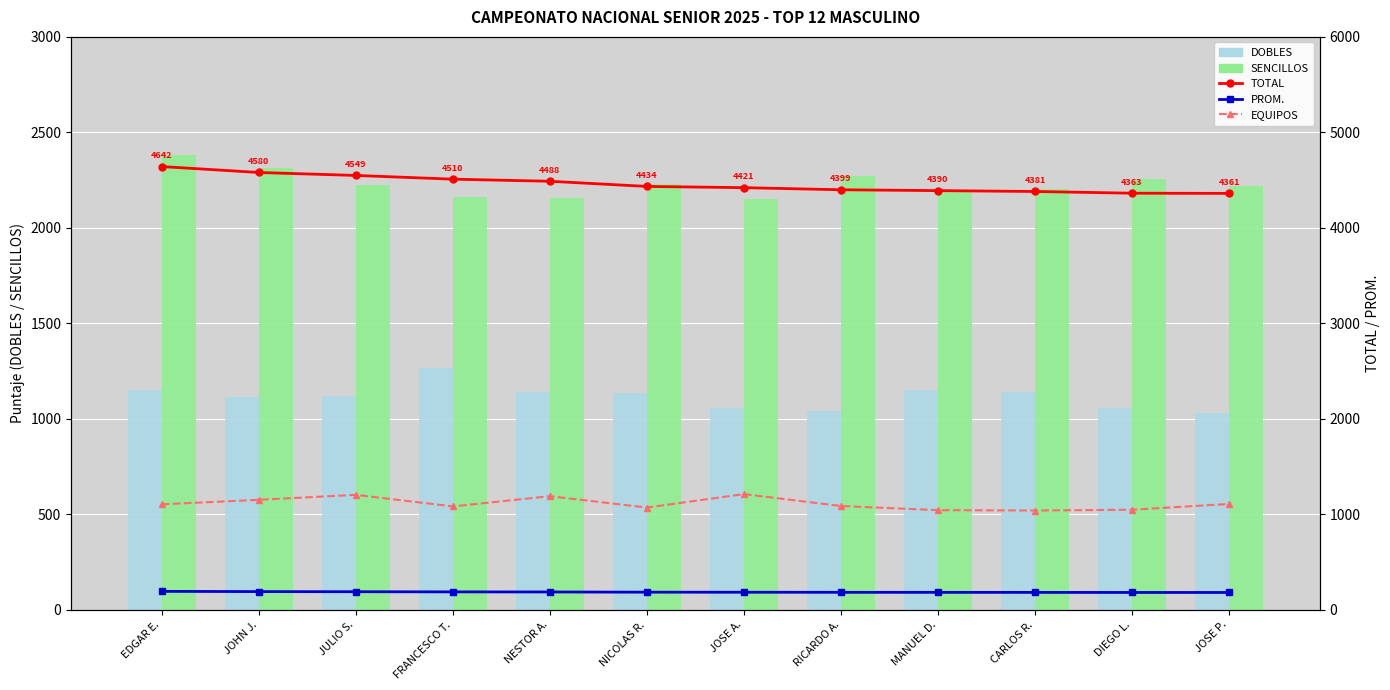

At which label is DOBLES closest to 1148?

MANUEL D.